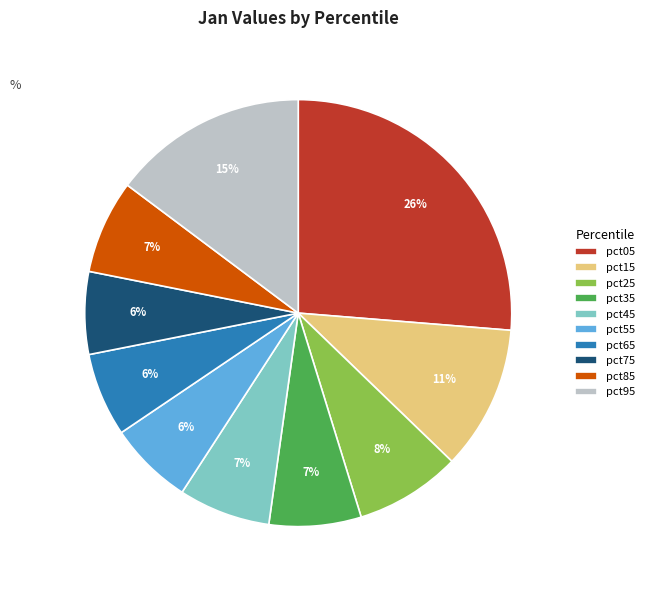

To the nearest percent, what is the difference between the pct45 and pct25 slice percentages?

1%